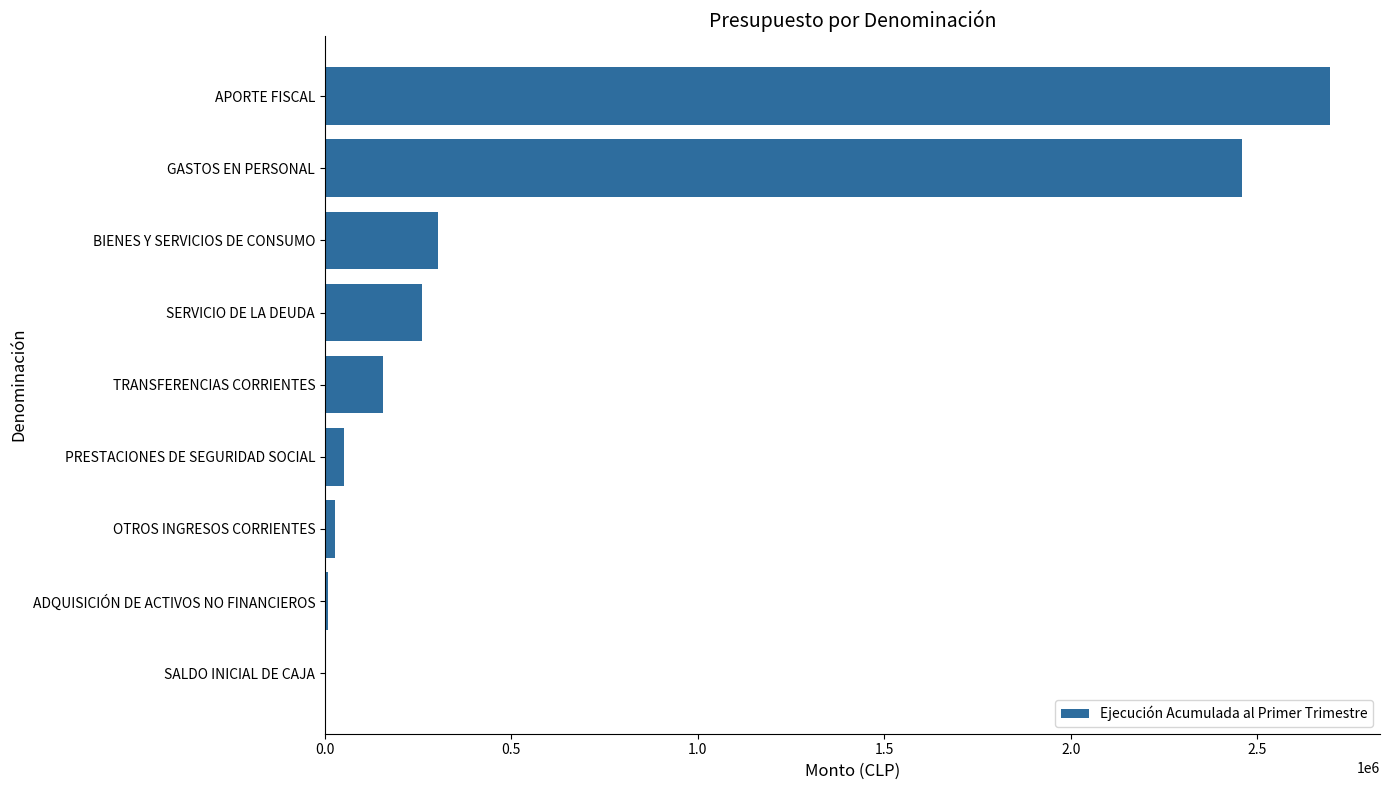

Approximately how many times larger is the value at APORTE FISCAL compared to SERVICIO DE LA DEUDA?

10.4